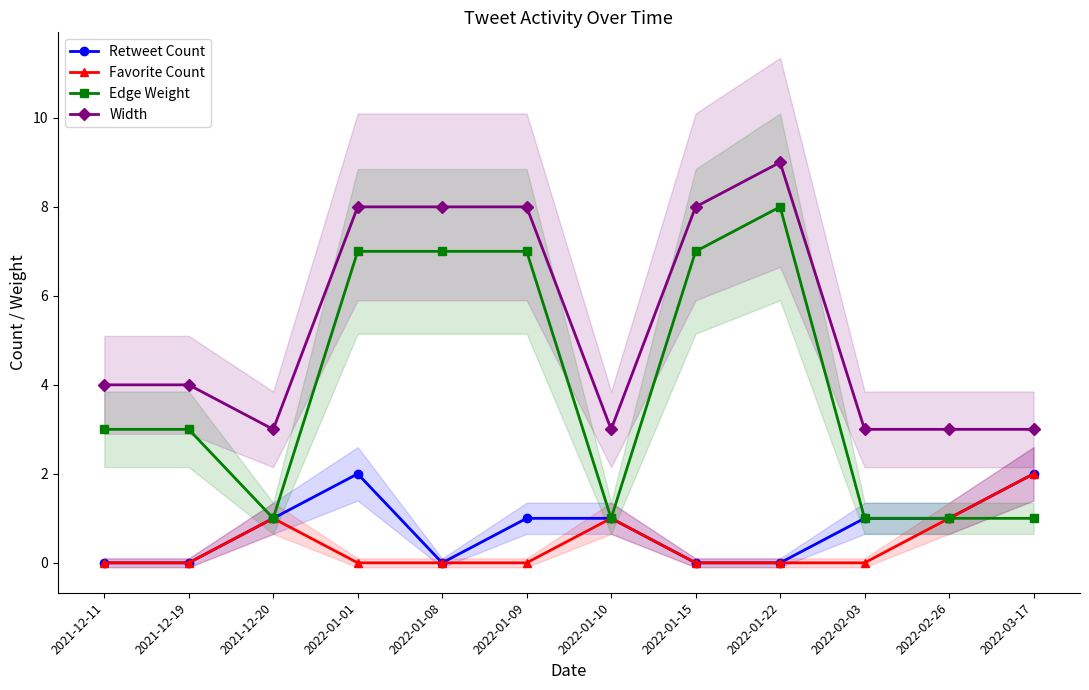

Reading left to right, what are all the values shown in this chart?

Retweet Count: 2021-12-11=0	2021-12-19=0	2021-12-20=1	2022-01-01=2	2022-01-08=0	2022-01-09=1	2022-01-10=1	2022-01-15=0	2022-01-22=0	2022-02-03=1	2022-02-26=1	2022-03-17=2
Favorite Count: 2021-12-11=0	2021-12-19=0	2021-12-20=1	2022-01-01=0	2022-01-08=0	2022-01-09=0	2022-01-10=1	2022-01-15=0	2022-01-22=0	2022-02-03=0	2022-02-26=1	2022-03-17=2
Edge Weight: 2021-12-11=3	2021-12-19=3	2021-12-20=1	2022-01-01=7	2022-01-08=7	2022-01-09=7	2022-01-10=1	2022-01-15=7	2022-01-22=8	2022-02-03=1	2022-02-26=1	2022-03-17=1
Width: 2021-12-11=4	2021-12-19=4	2021-12-20=3	2022-01-01=8	2022-01-08=8	2022-01-09=8	2022-01-10=3	2022-01-15=8	2022-01-22=9	2022-02-03=3	2022-02-26=3	2022-03-17=3